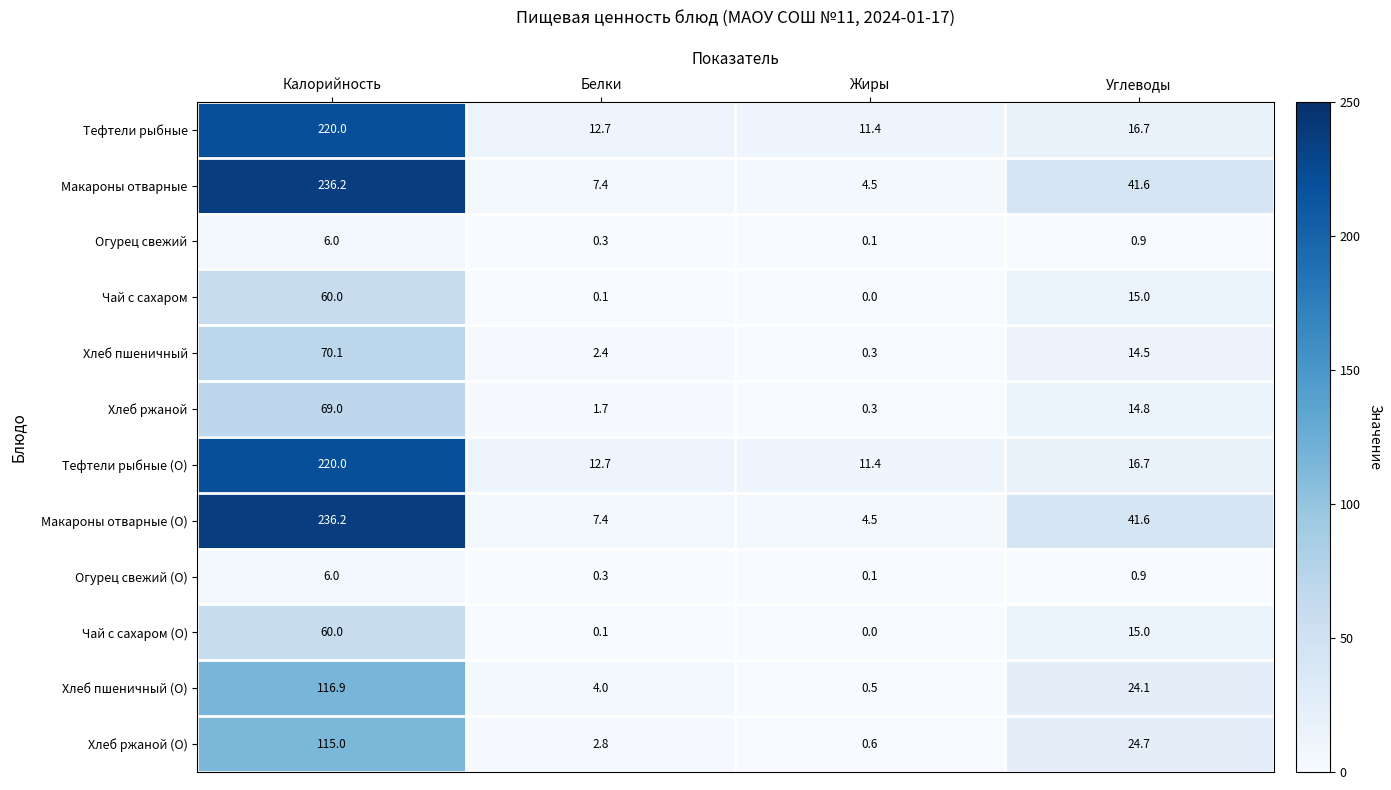

What is the spread (max minus min) of values at Углеводы?

40.7